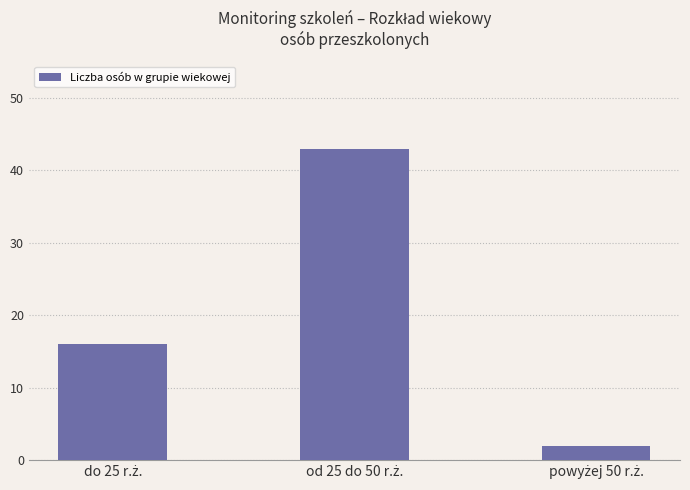

What is the greatest value displayed?

43